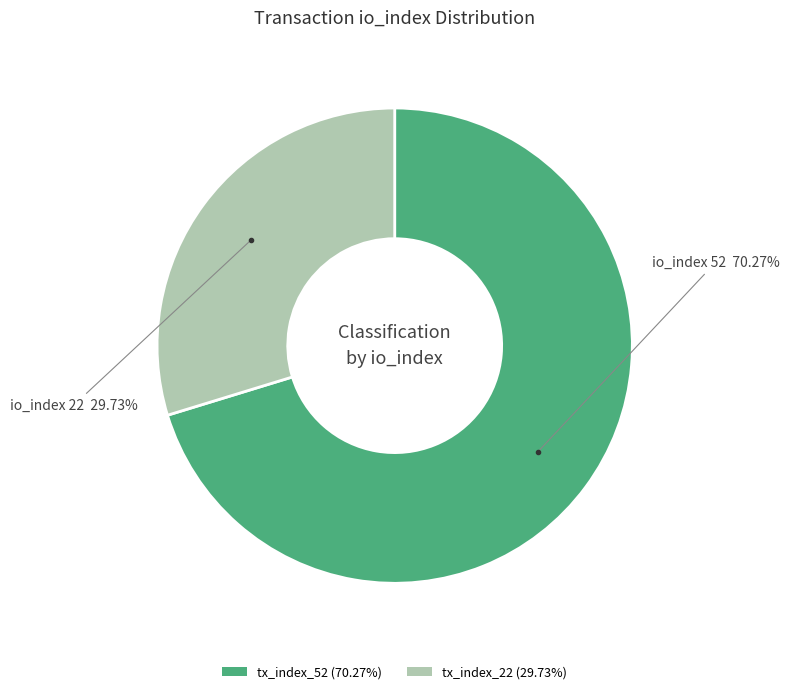

Count the number of slices in the pie.

2